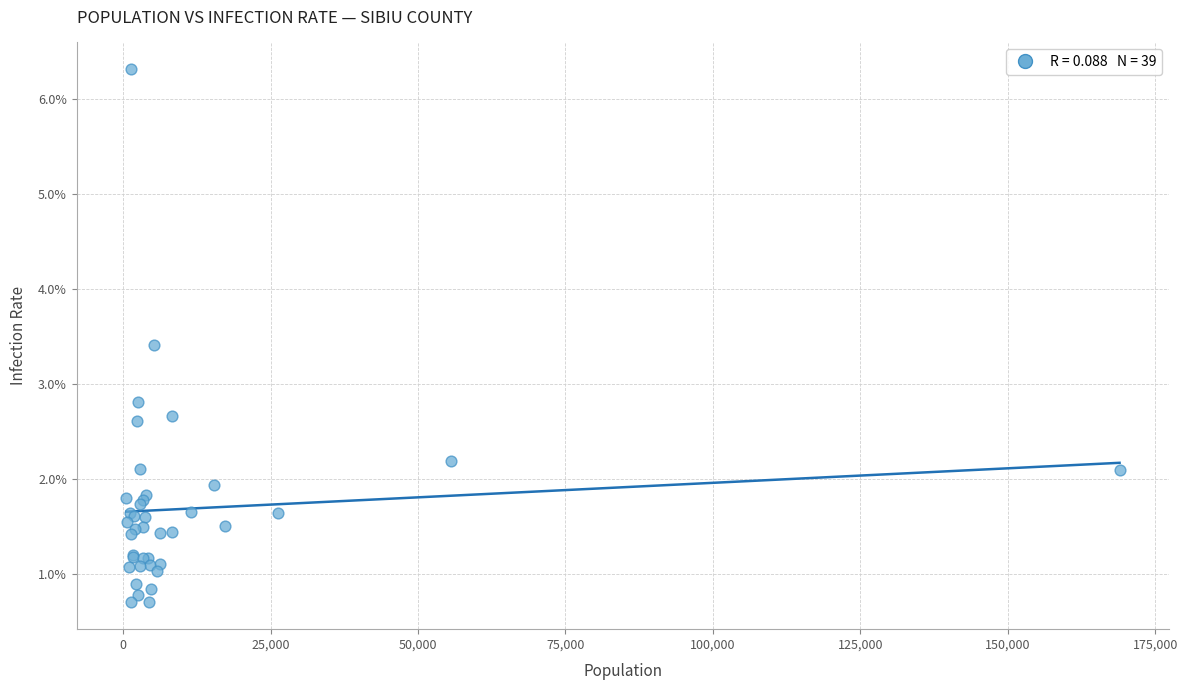

What Y value in the scatter plot is closest to 3?

2.8